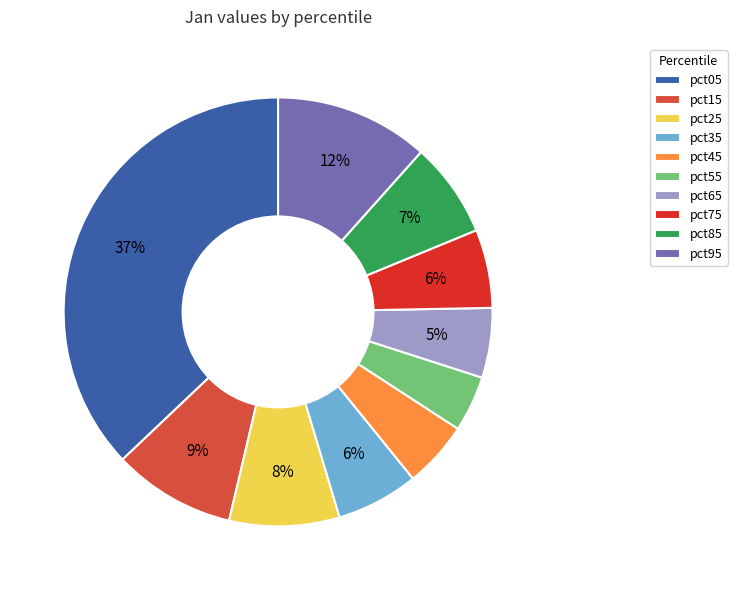

Is pct15 the majority of the pie?

No